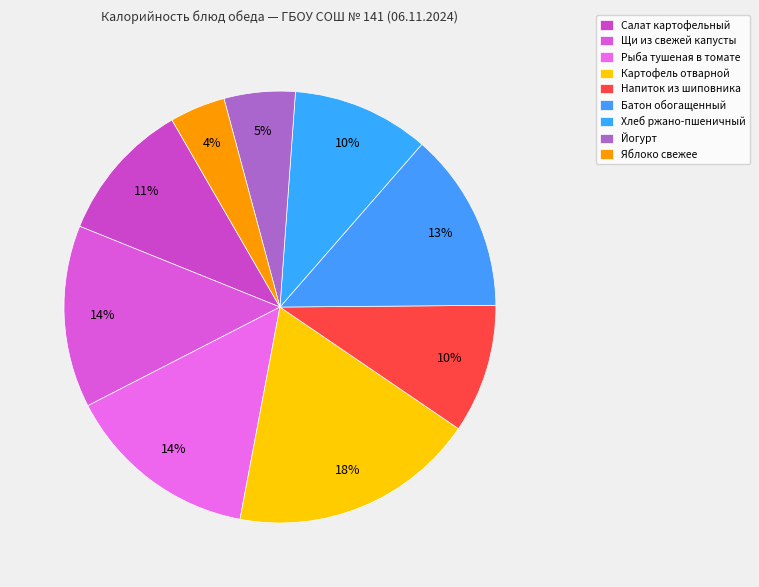

Count the number of slices in the pie.

9